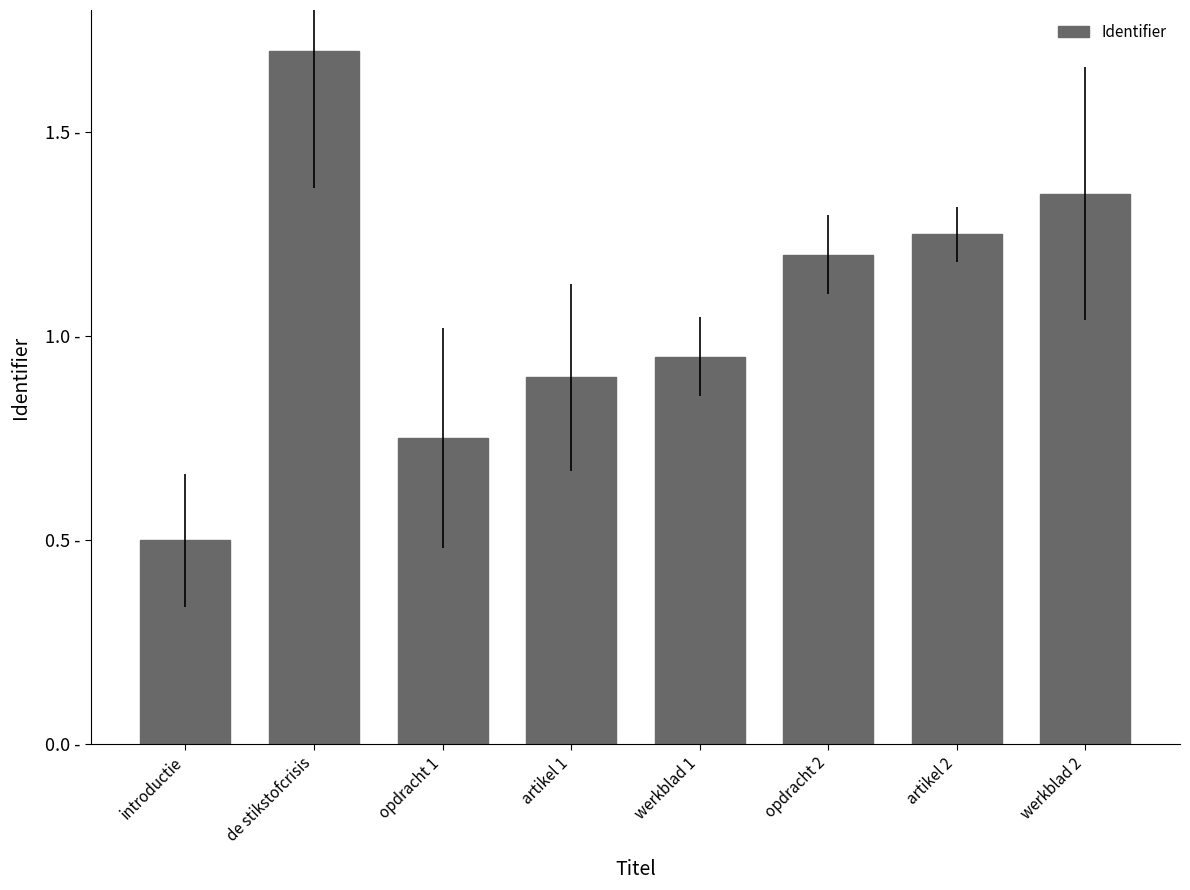

What is the average value?

1.1